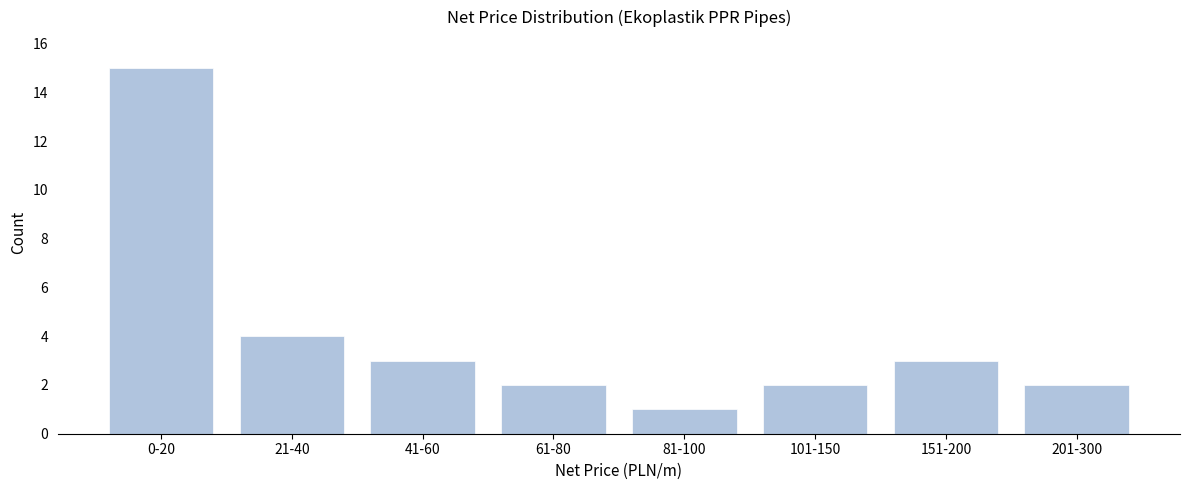

Reading left to right, extract all data points from this chart.

0-20=15	21-40=4	41-60=3	61-80=2	81-100=1	101-150=2	151-200=3	201-300=2